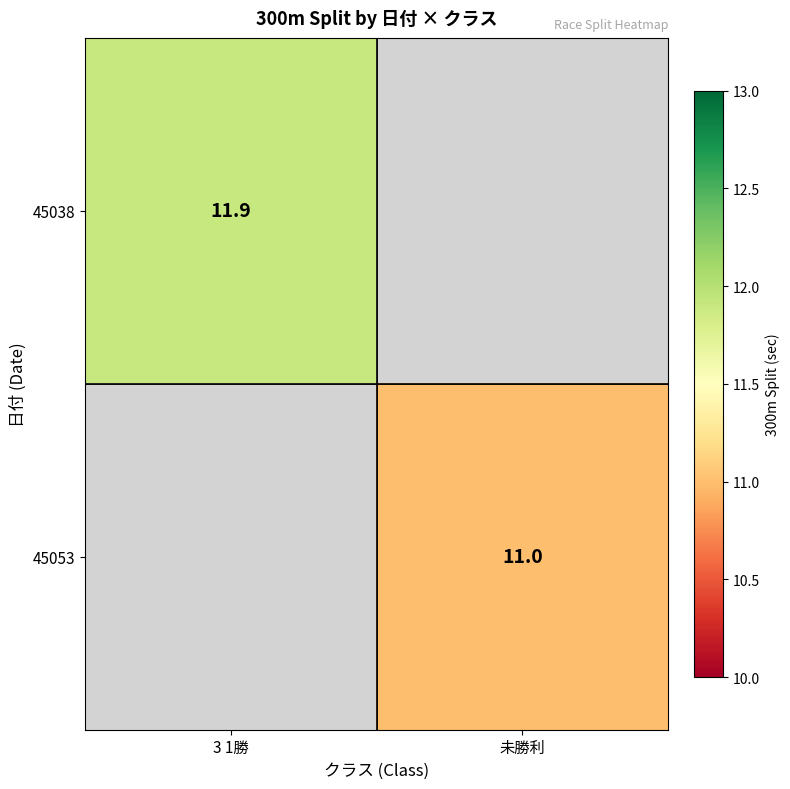

The 45053 series shows 18.2 at 未勝利. True or false?

False